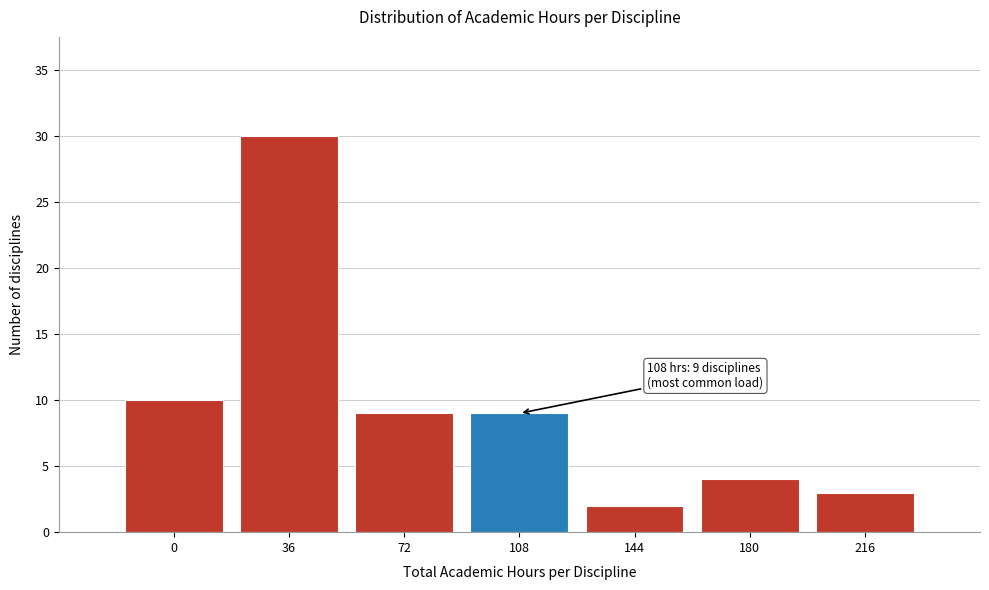

Reading right to left, extract all data points from this chart.

216=3	180=4	144=2	108=9	72=9	36=30	0=10